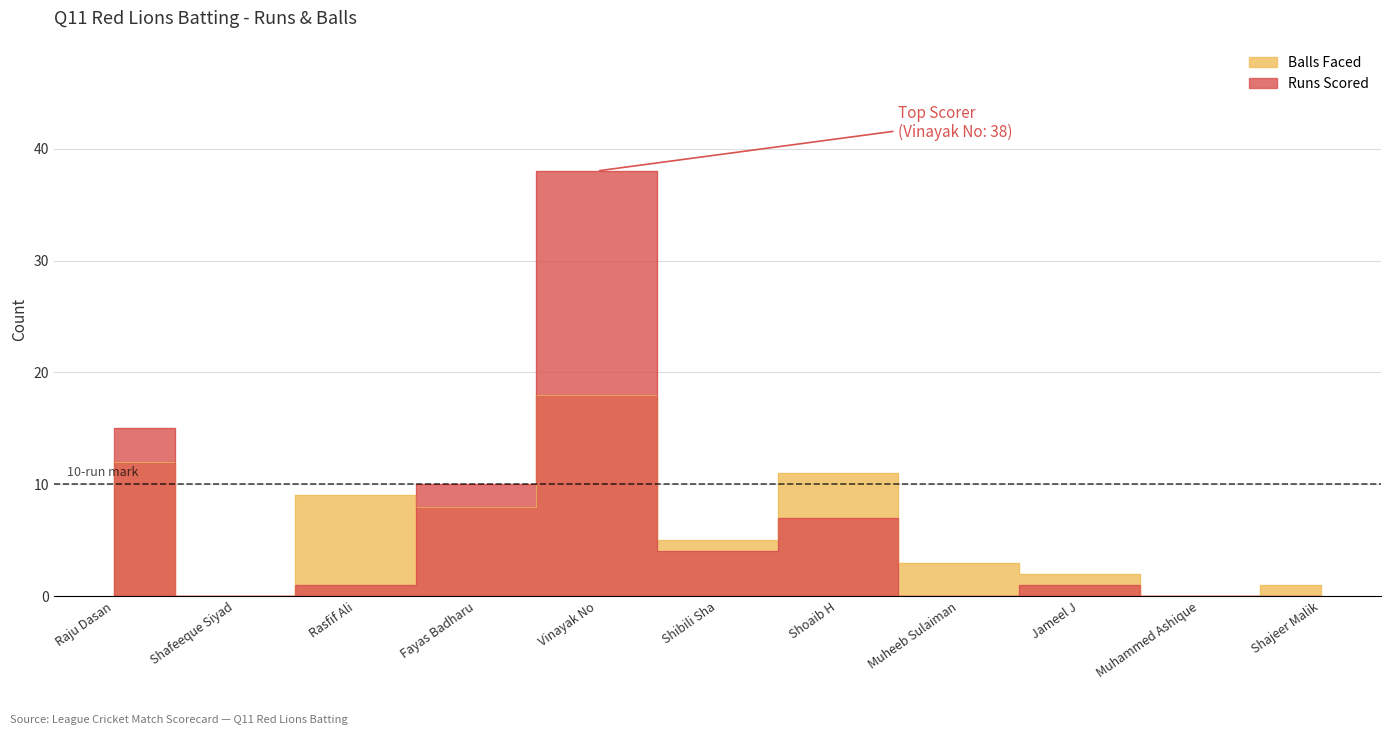

In Runs Scored, how many points are lower than both neighbors (excluding endpoints)?

3